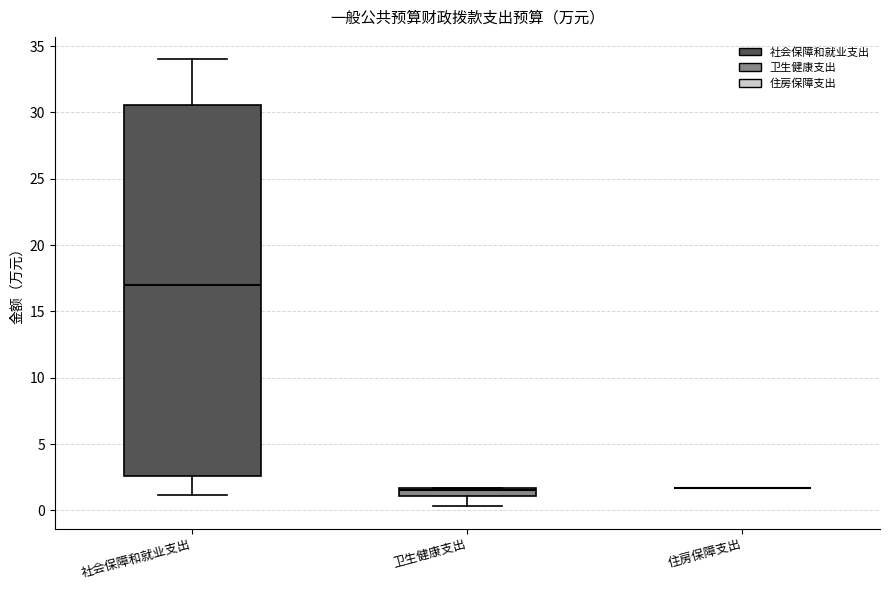

Where is the lower edge of the box for 卫生健康支出 on the y-axis? The values are not printed on the chart, so give them approximately, as read against the axis.

1.0